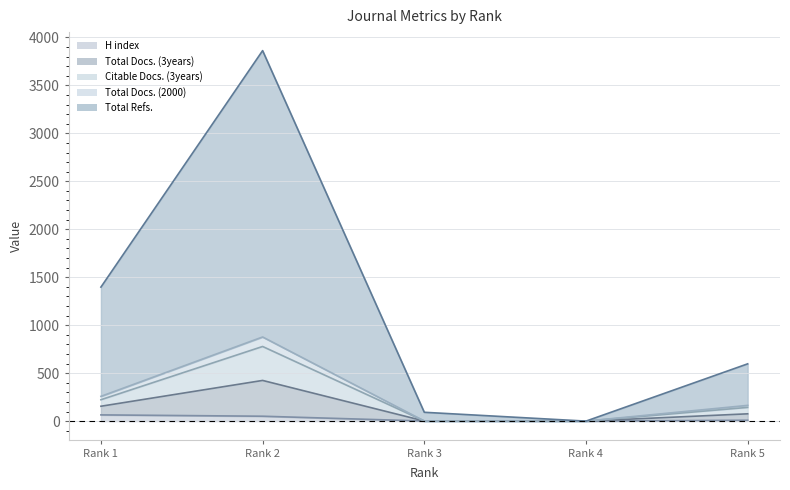

How many values in the Total Docs. (3years) series exceed 143?

2